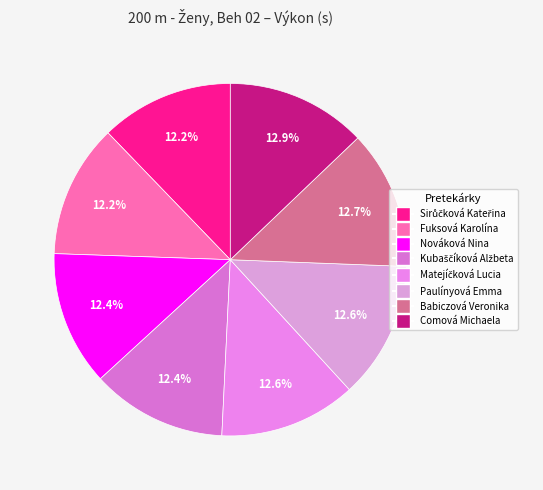

To the nearest percent, what percentage of the pie is Sirůčková Kateřina?

12%